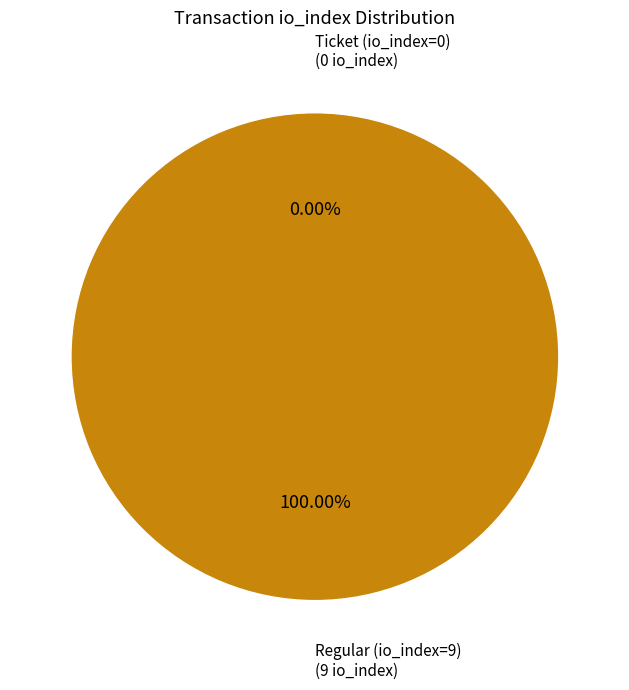

Rank the categories by value from lowest to highest.

Ticket (io_index=0), Regular (io_index=9)